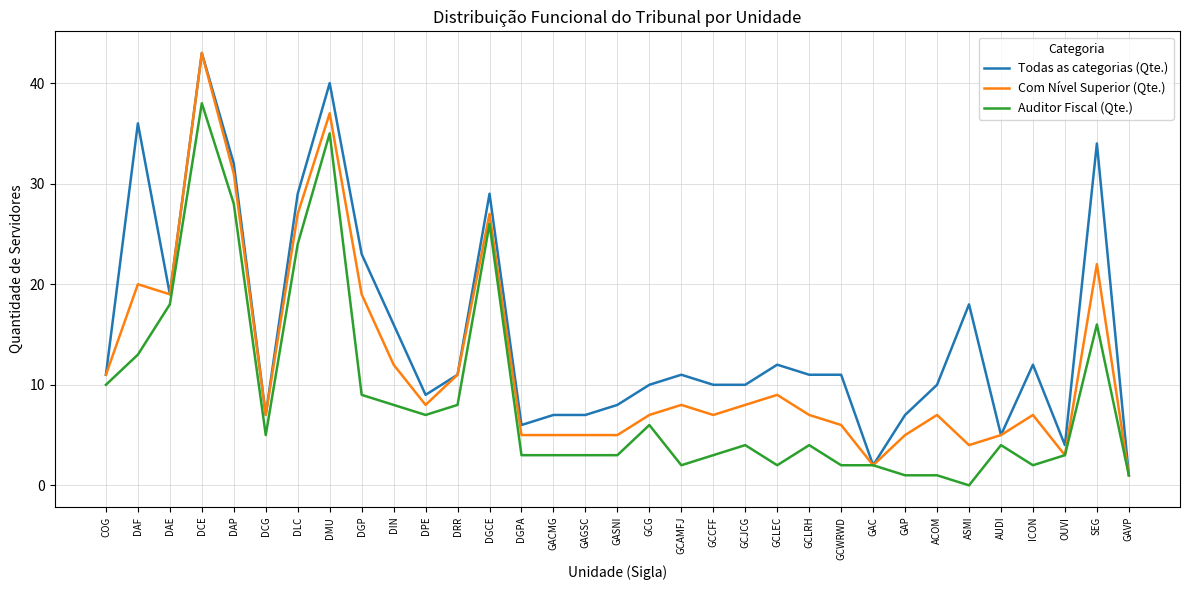

Between DAP and GCWRWD, which series saw the biggest shift?

Auditor Fiscal (Qte.)